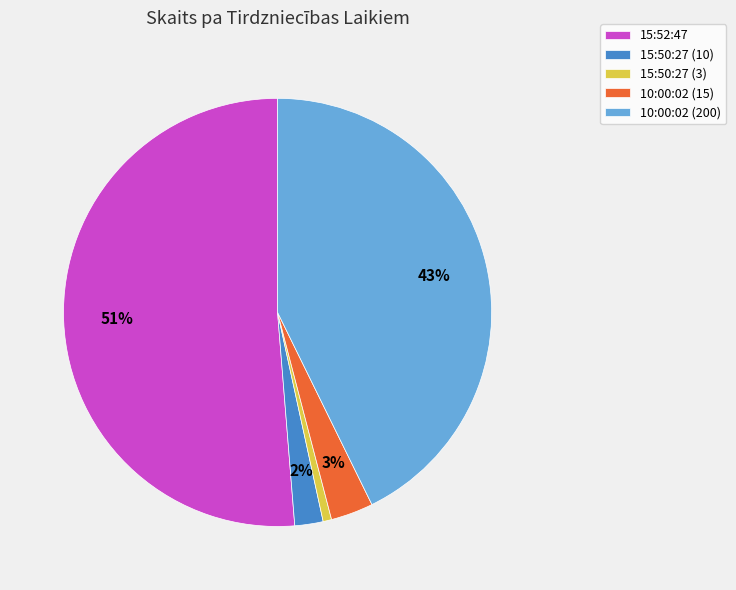

To the nearest percent, what percentage of the pie is 10:00:02 (200)?

43%